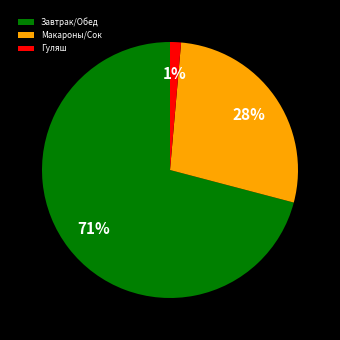

Does any single category account for the majority?

Yes